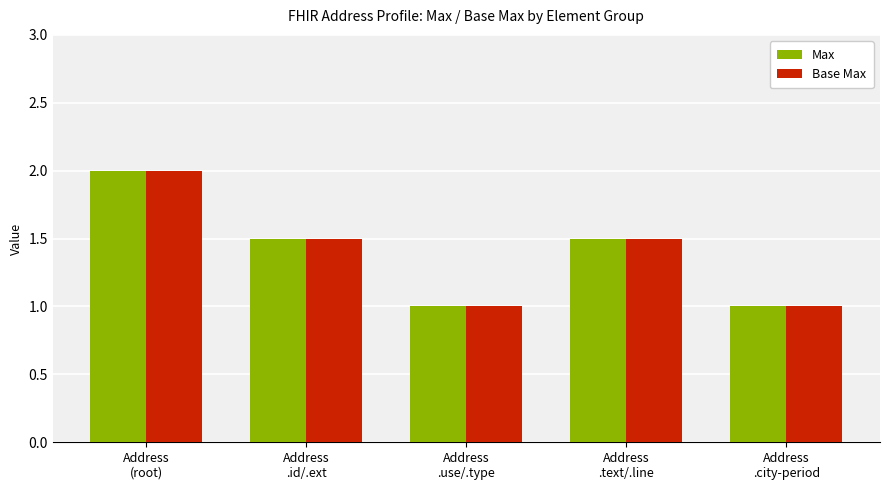

What is the difference between the maximum and minimum values in the Max series?

1.0